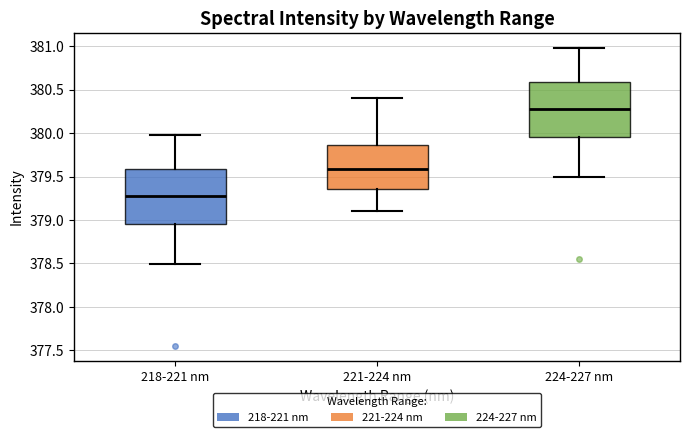

Where does the upper whisker of the box for 221-224 nm end on the y-axis? The values are not printed on the chart, so give them approximately, as read against the axis.

380.40